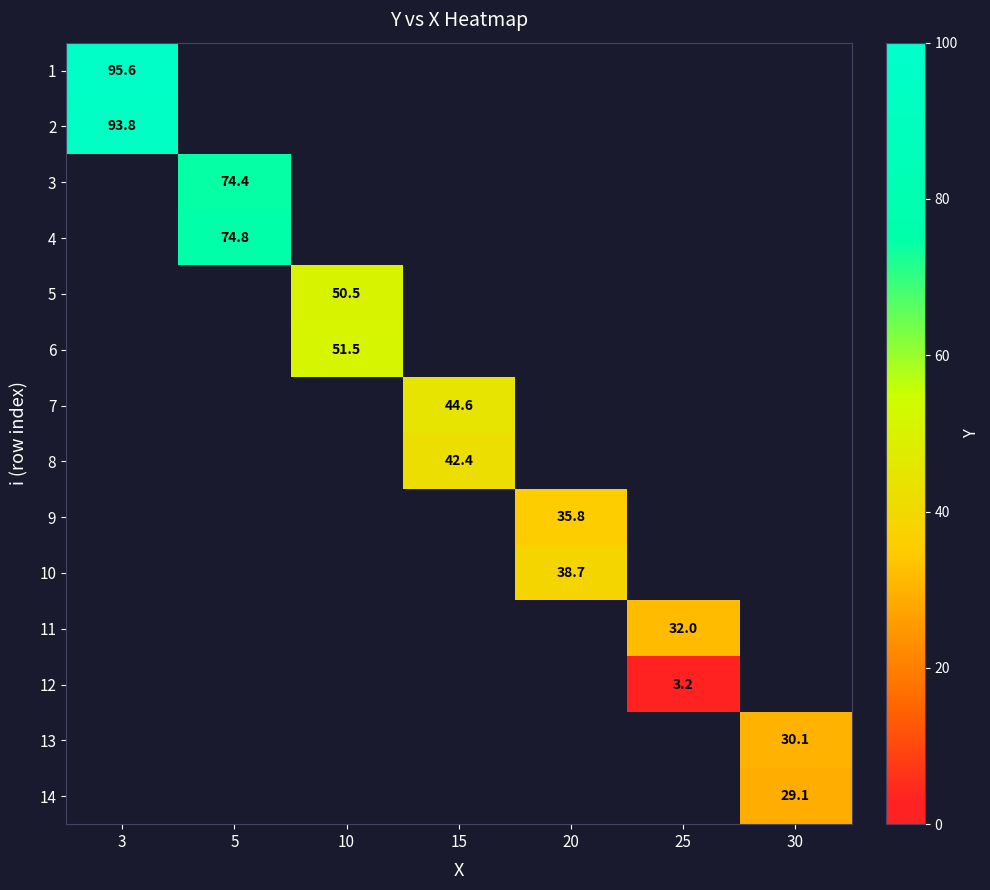

True or false: 4 has a value of 74.8 at 5.

True